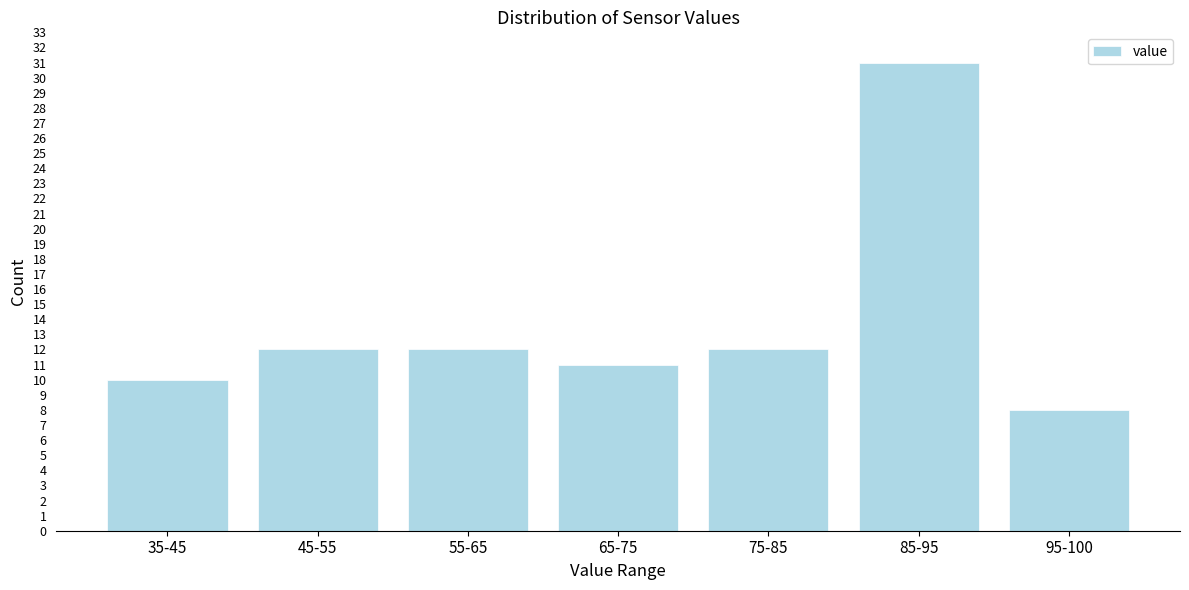

Reading left to right, transcribe all the data shown in this chart.

35-45=10	45-55=12	55-65=12	65-75=11	75-85=12	85-95=31	95-100=8